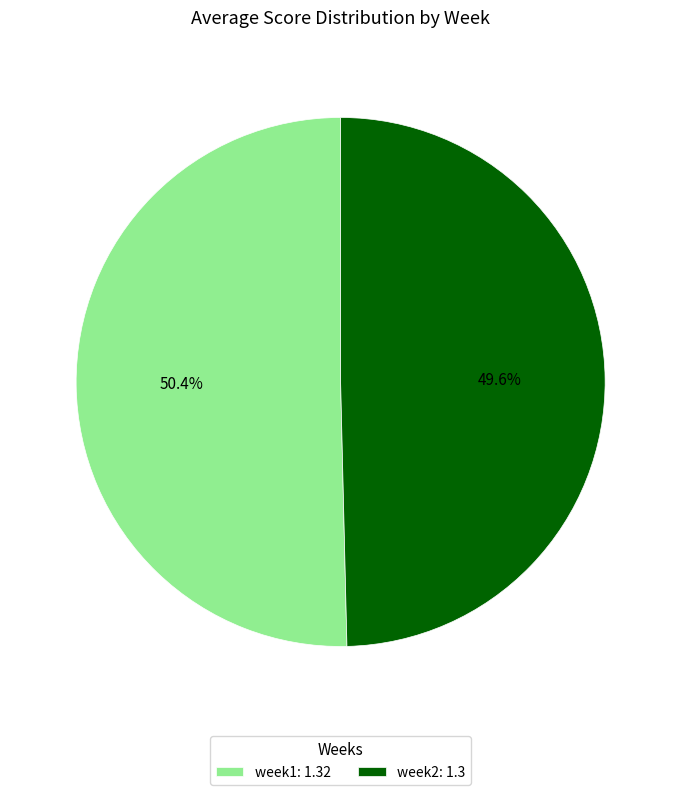

Rank the categories by value from lowest to highest.

week2, week1